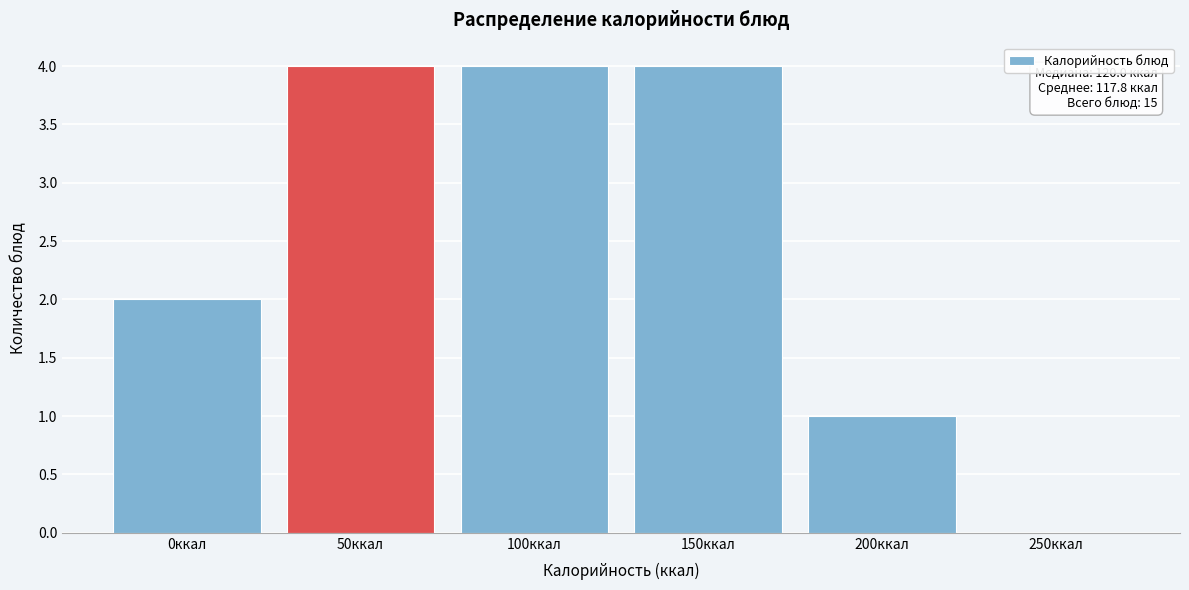

Reading right to left, transcribe all the data shown in this chart.

250ккал=0	200ккал=1	150ккал=4	100ккал=4	50ккал=4	0ккал=2